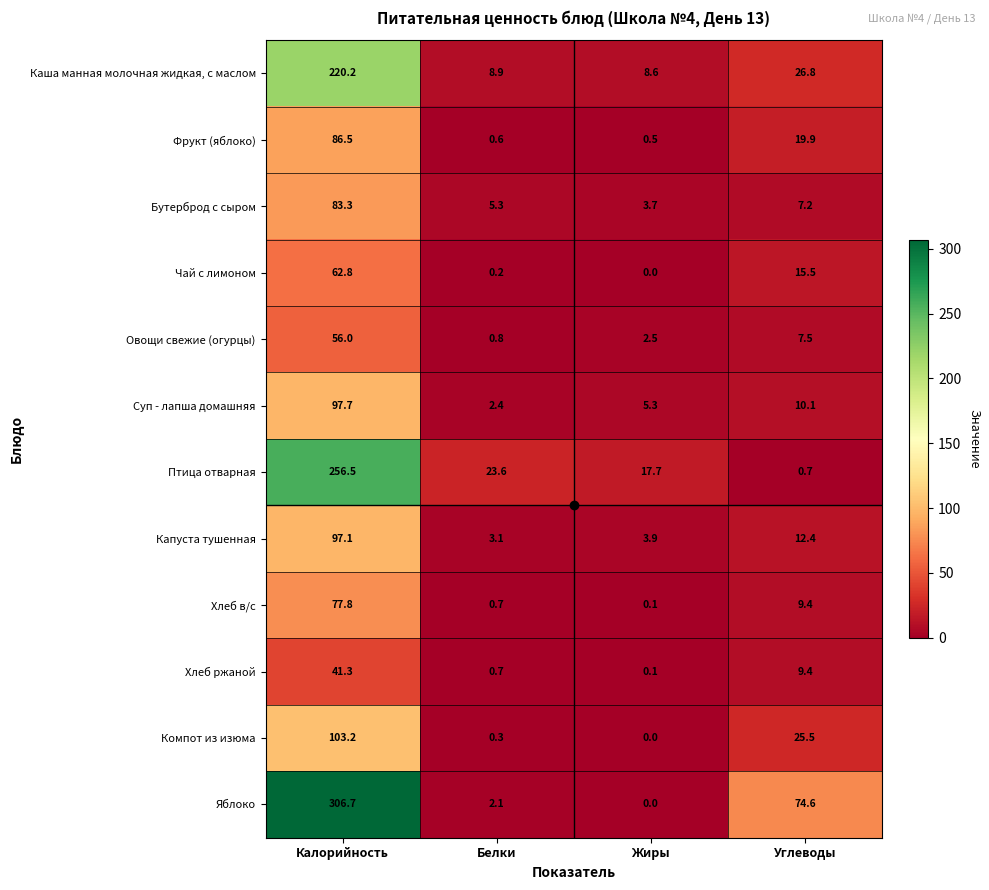

Which series has the largest range (max minus min)?

Яблоко